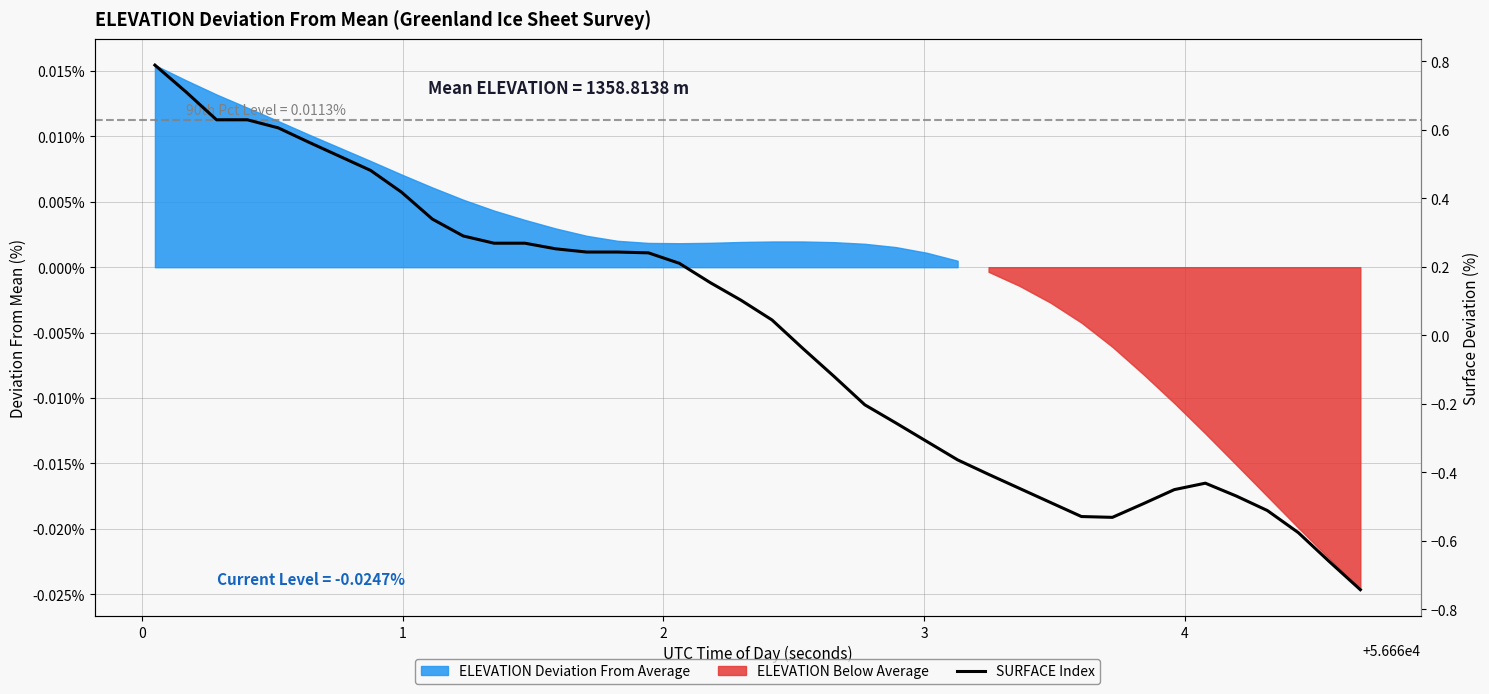

How many lines are shown in the chart?

1